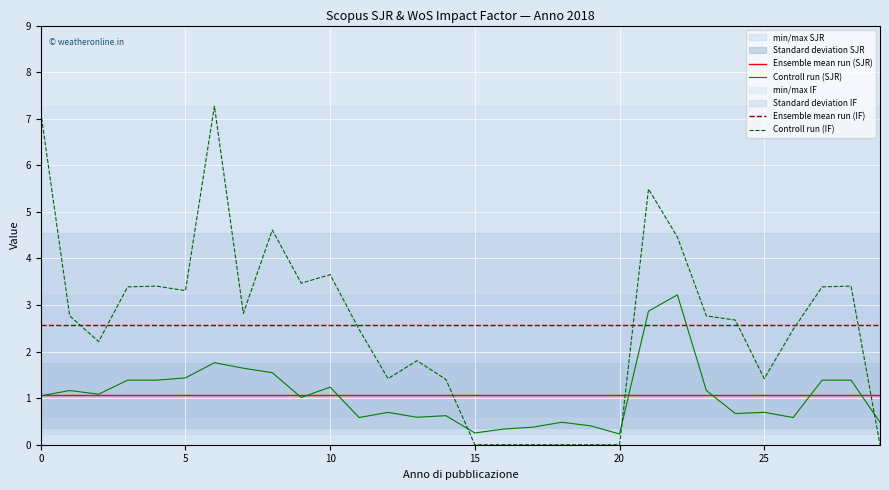

Count the number of data series in this chart.

4